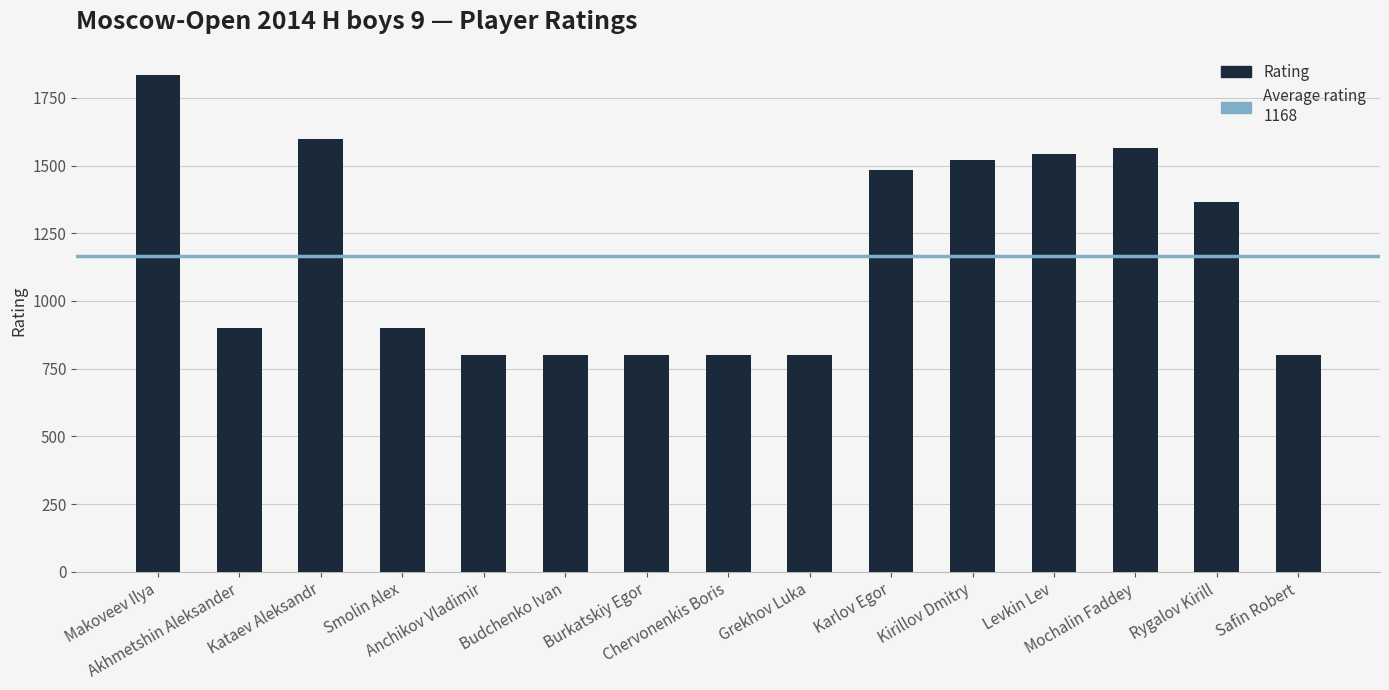

What is the label of the 11th bar from the right?

Anchikov Vladimir